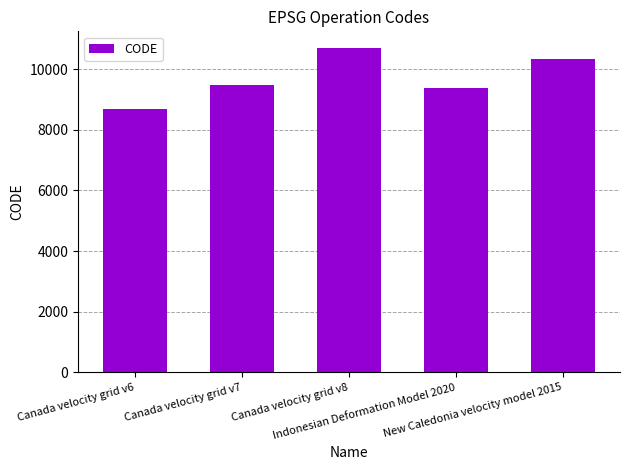

Does the chart contain any negative values?

No